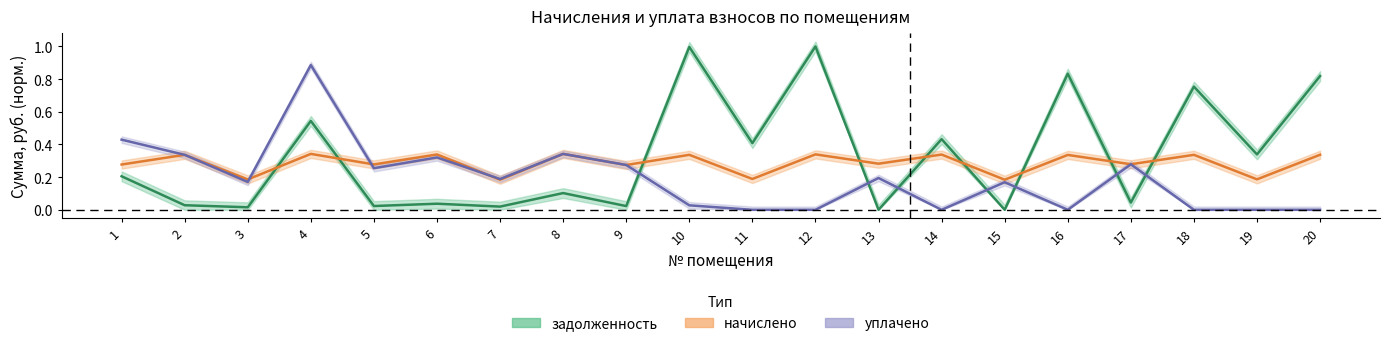

Rank the series at 6 from lowest to highest value.

задолженность, уплачено, начислено